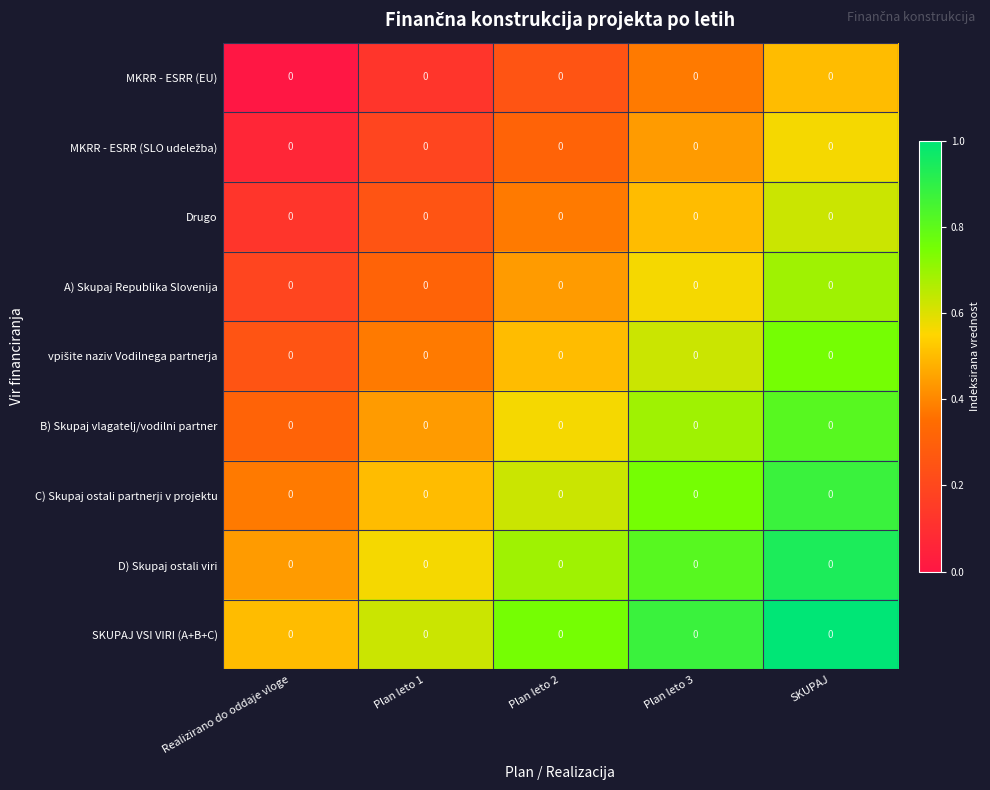

What is the sum of the SKUPAJ VSI VIRI (A+B+C) values at Plan leto 3 and Realizirano do oddaje vloge?

1.4